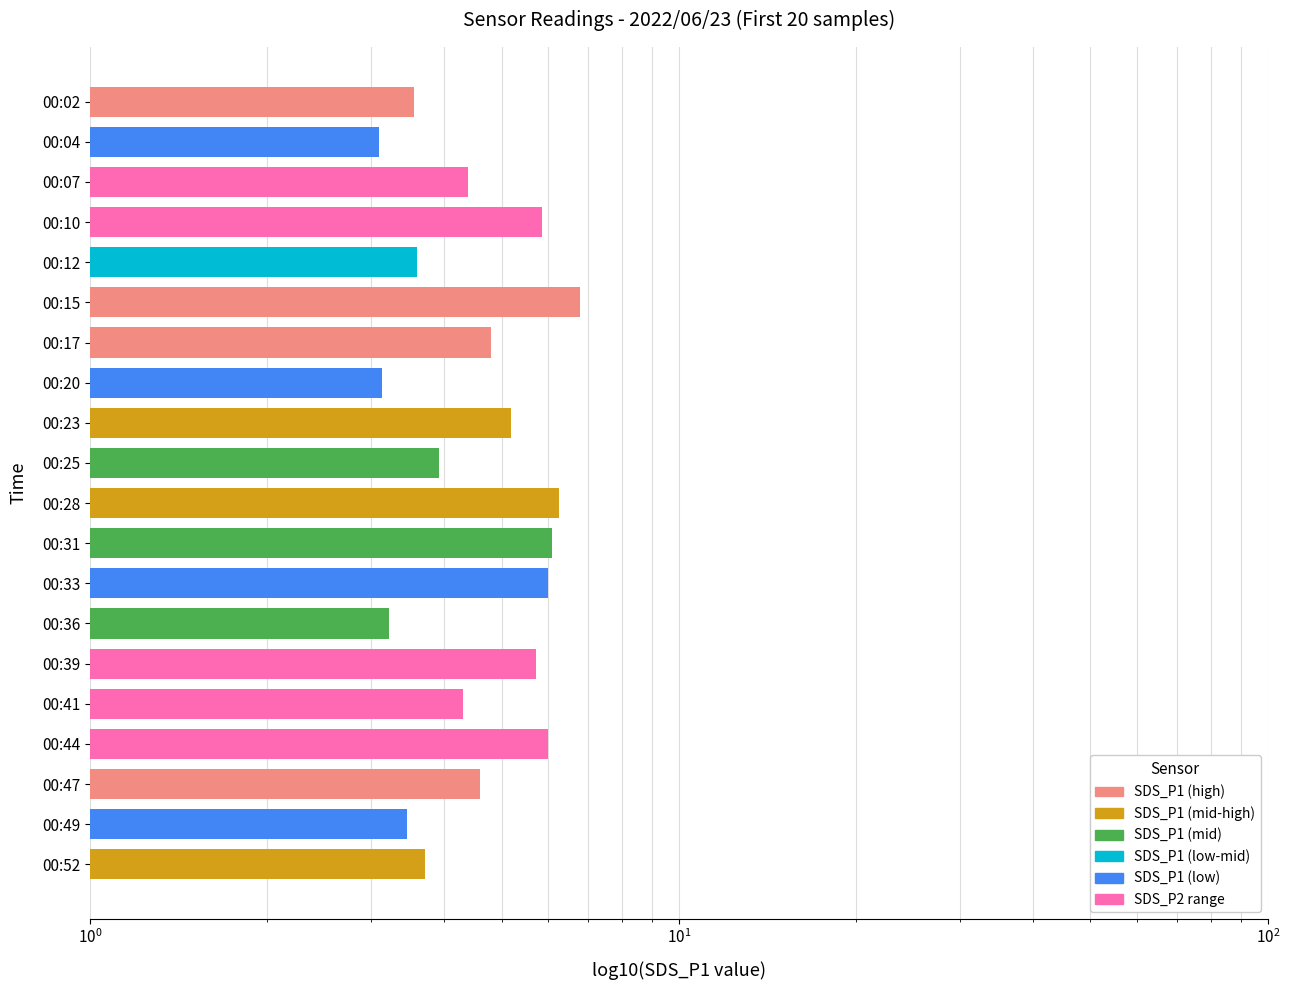

What is the sum of all values?

93.6